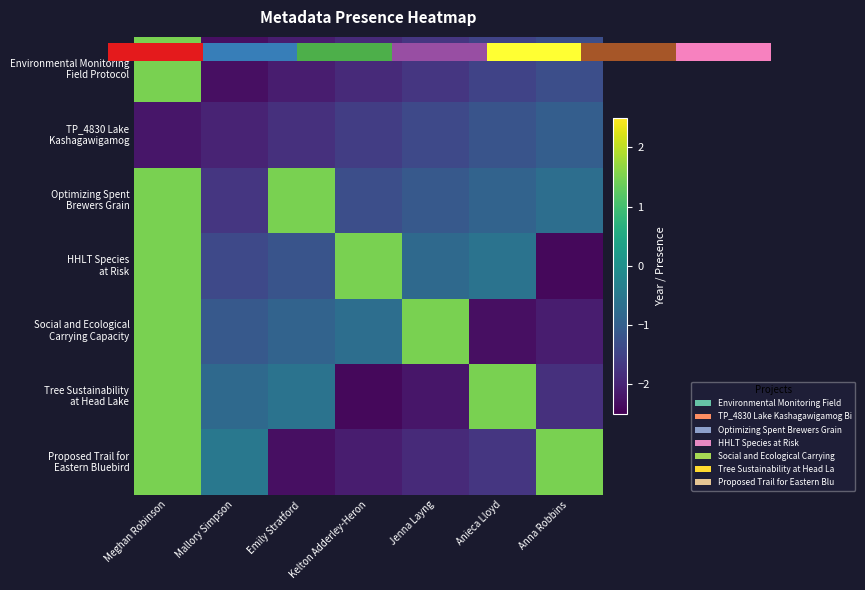

Count the number of data series in this chart.

7